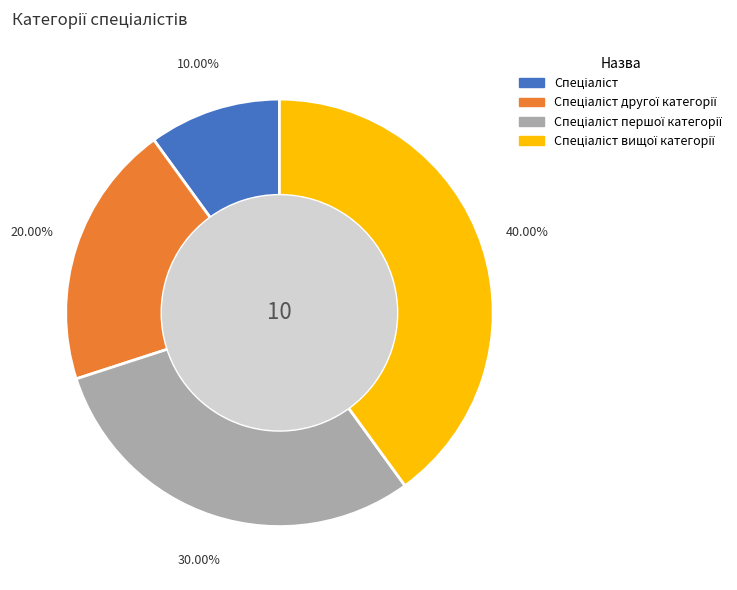

Is there any slice that represents more than half of the pie?

No